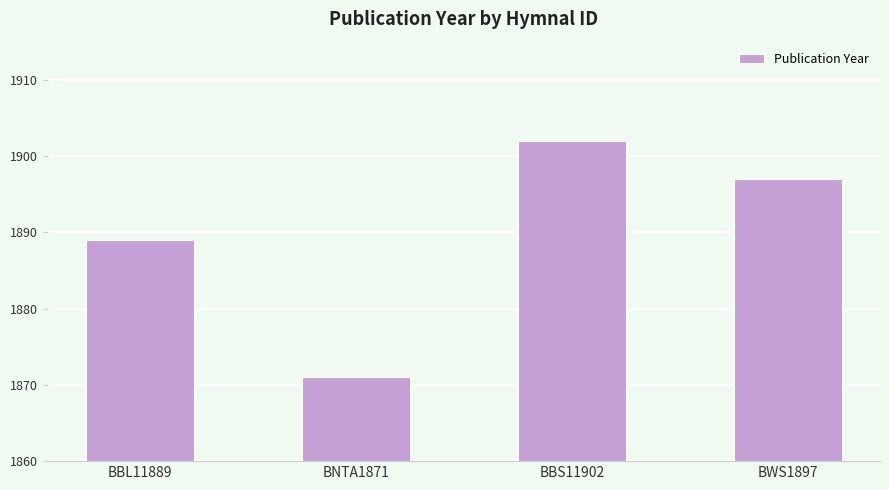

What is the ratio of the value at BWS1897 to the value at BBS11902?

1.0